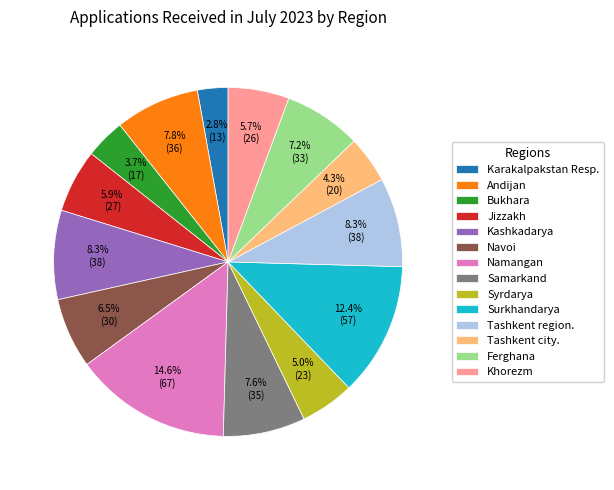

How many slices are in this pie chart?

14